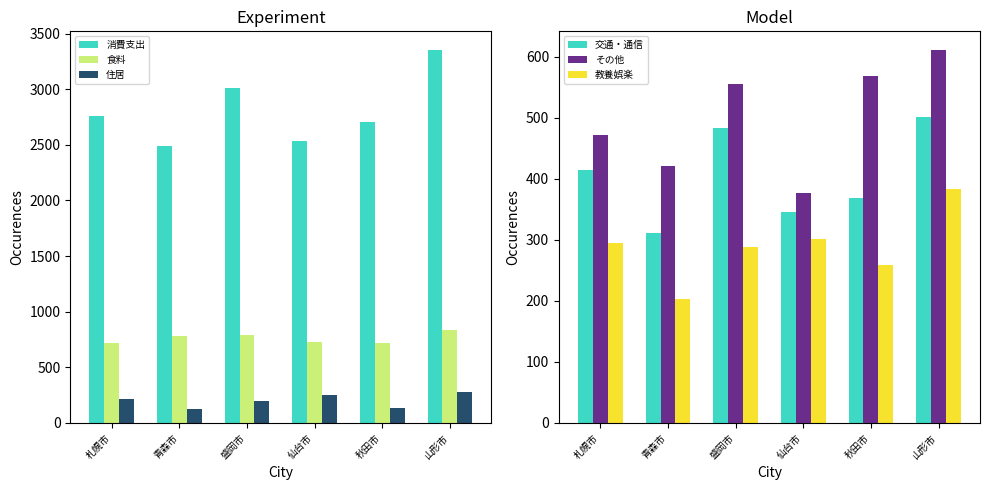

Which series has the widest spread of values?

消費支出